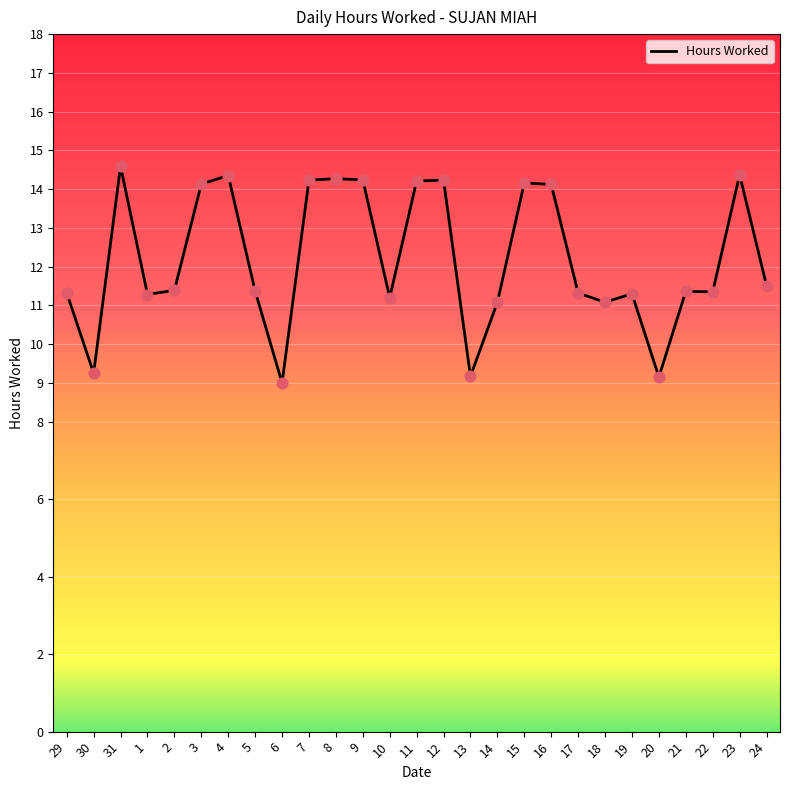

Between 31 and 9, which is larger?

31